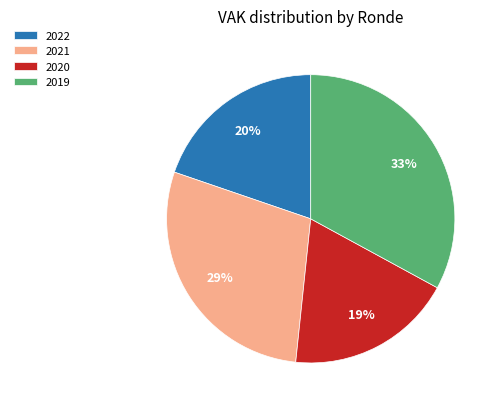

Which category has the biggest portion of the pie?

2019